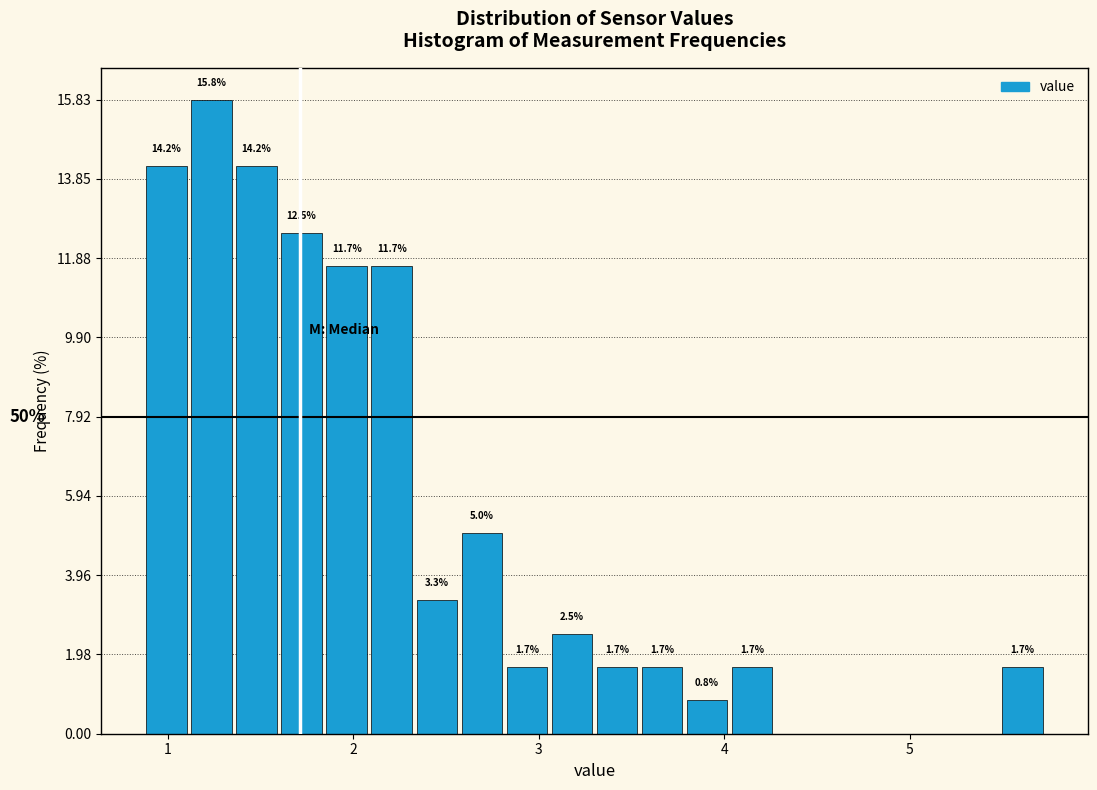

Around what value on the x-axis is the tallest bar? Give the approximate position of its centre, as read against the axis.

1.2